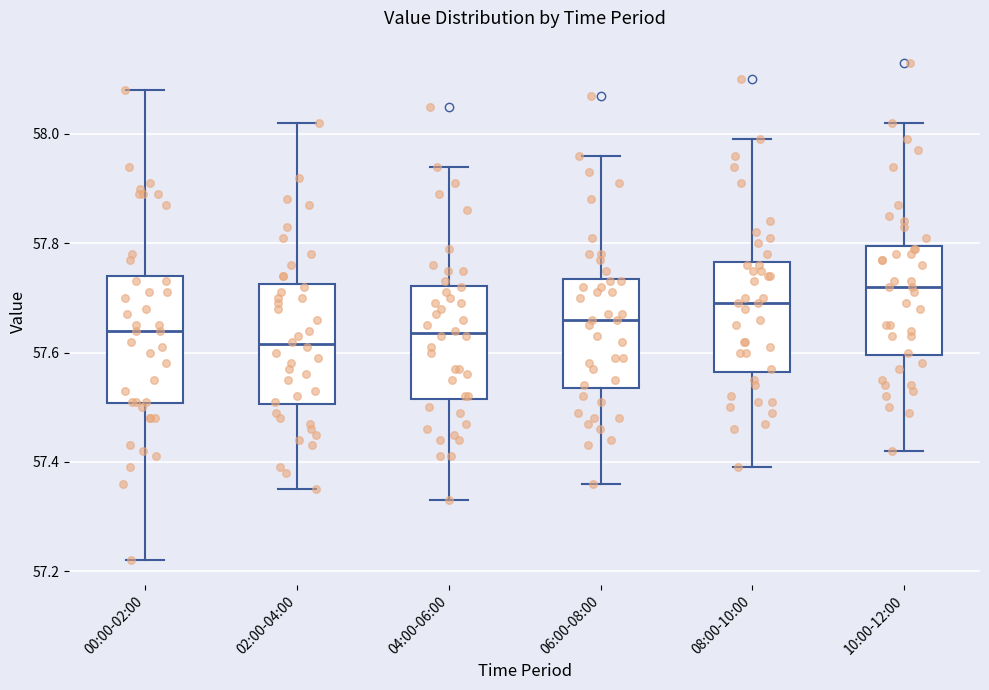

Which box has the highest median line?

10:00-12:00